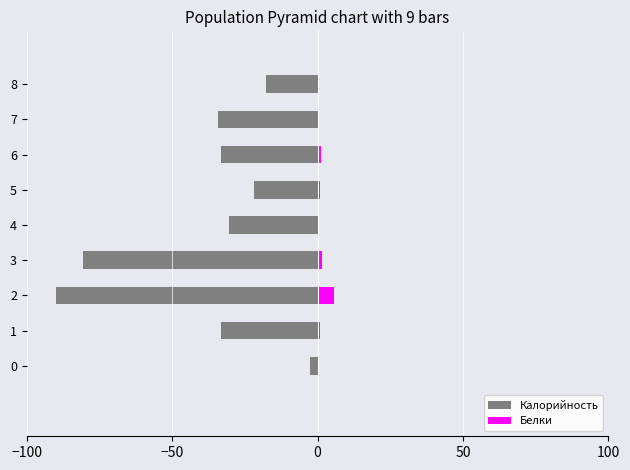

Reading right to left, what are all the values shown in this chart?

Калорийность: -17.8	-34.1	-33.0	-22.0	-30.4	-80.8	-90.0	-33.3	-2.7
Белки: 0.4	0.2	1.1	0.8	0.4	1.7	5.7	0.8	0.1